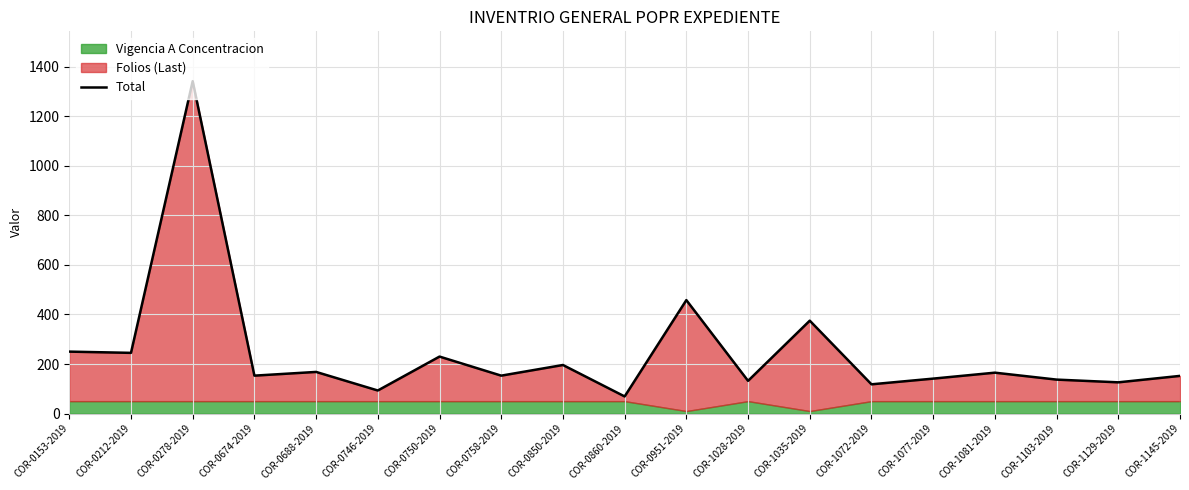

What position from the left is COR-1035-2019?

13